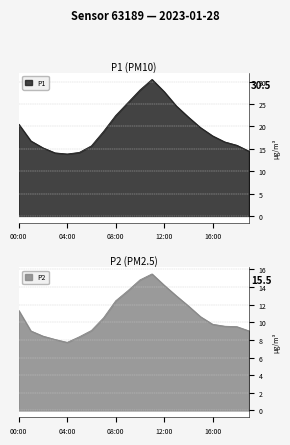

Reading left to right, list all the values displayed in this chart.

P1: 20.5	16.8	15.2	14.1	13.8	14.2	15.7	18.9	22.4	25.3	28.1	30.5	27.8	24.6	22.1	19.8	17.9	16.6	15.8	14.5
P2: 11.3	9.0	8.4	8.1	7.7	8.3	9.1	10.5	12.4	13.6	14.8	15.5	14.2	13.0	11.8	10.6	9.8	9.6	9.5	9.0